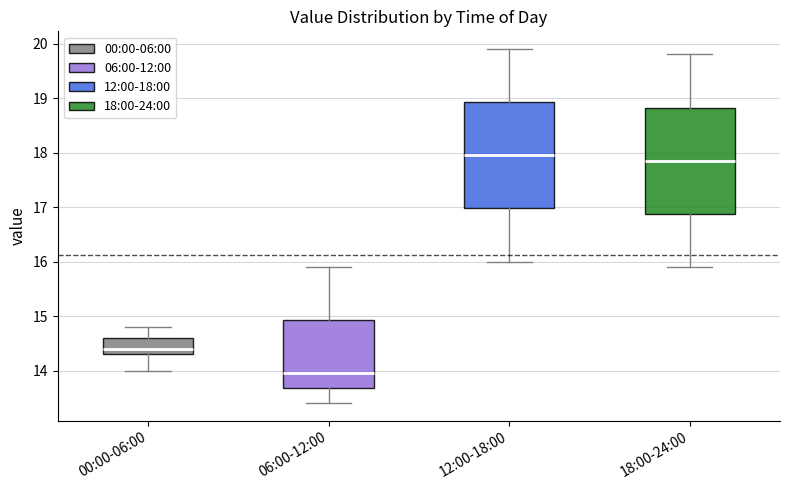

Reading left to right, read every box against the y-axis: the position of its median line, the range the box covers, and the ends of its whiskers. The values are not printed on the chart, so give them approximately, as read against the axis.

00:00-06:00: median 14.4, box 14.3 to 14.6, whiskers 14.0 to 14.8
06:00-12:00: median 14.0, box 13.7 to 14.9, whiskers 13.4 to 15.9
12:00-18:00: median 18.0, box 17.0 to 18.9, whiskers 16.0 to 19.9
18:00-24:00: median 17.9, box 16.9 to 18.8, whiskers 15.9 to 19.8